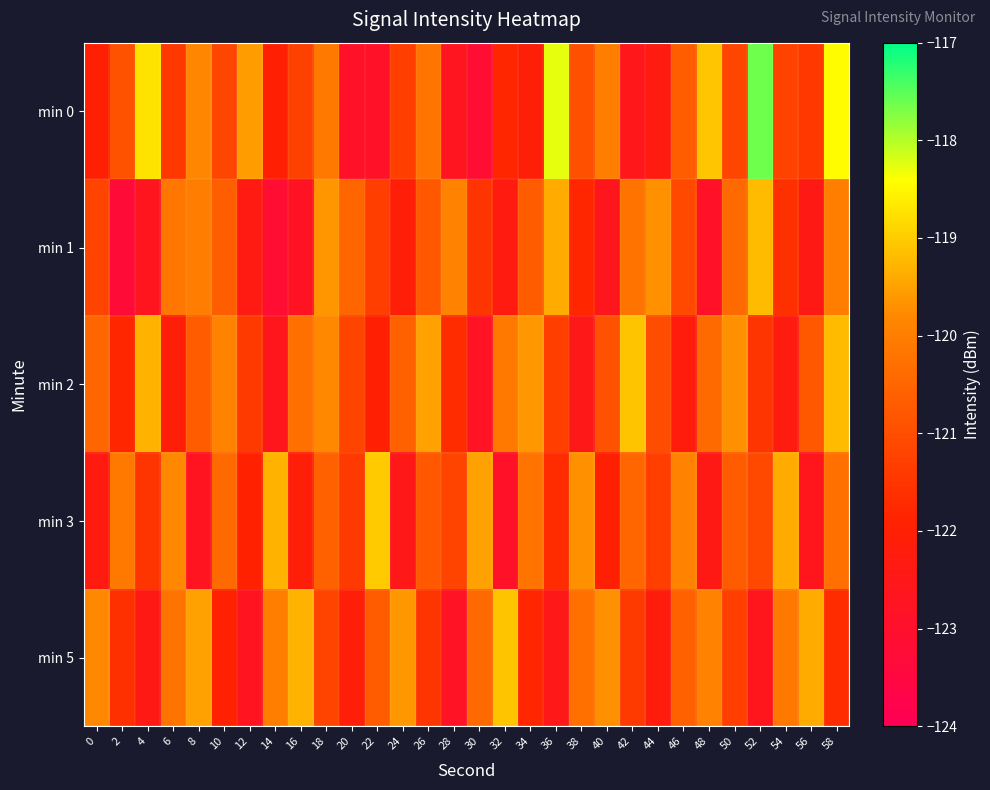

List the series in order of their peak value, highest first.

min 0, min 3, min 2, min 5, min 1